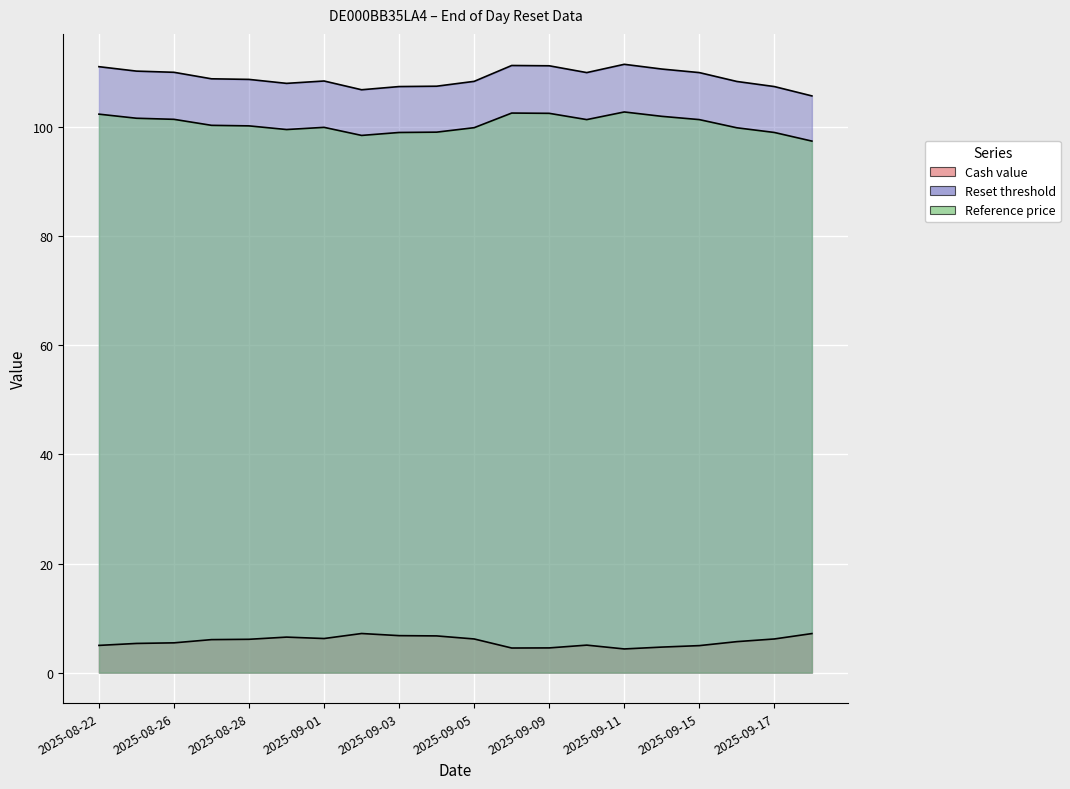

What is the difference between the Cash value values at 2025-08-26 and 2025-09-02?

1.7